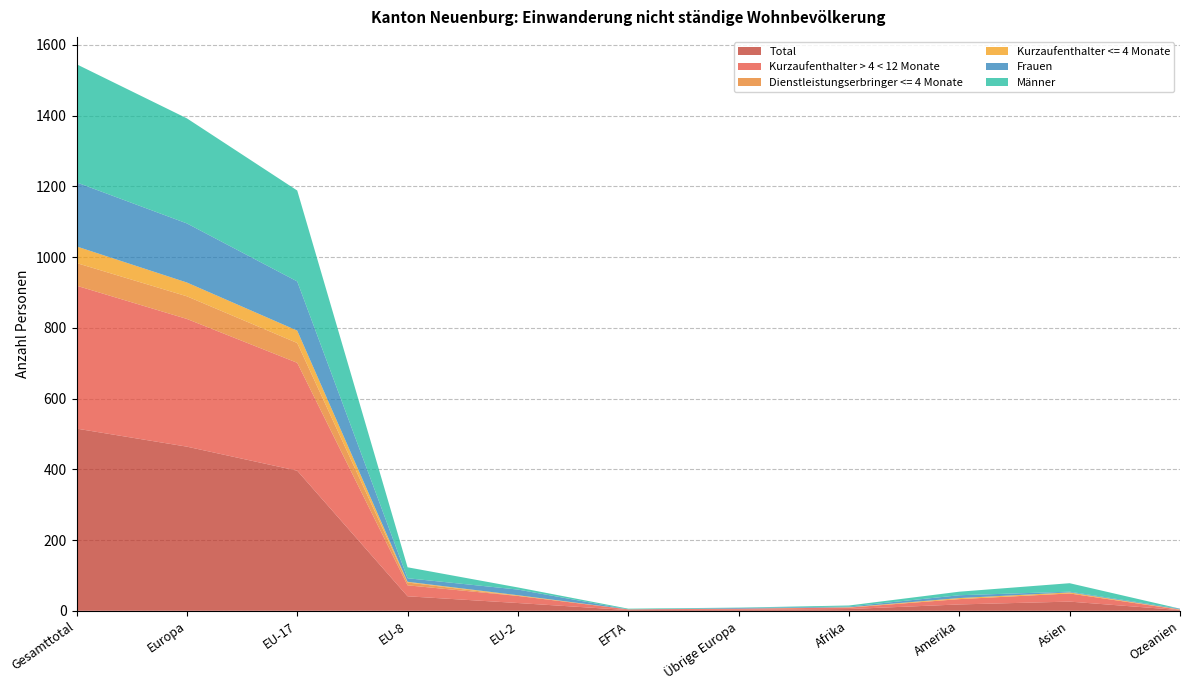

Reading left to right, transcribe all the data shown in this chart.

Total: 515	464	396	41	22	2	3	5	18	26	2
Kurzaufenthalter > 4 < 12 Monate: 404	361	305	31	20	2	3	4	15	23	1
Dienstleistungserbringer <= 4 Monate: 64	64	56	8	0	0	0	0	0	0	0
Kurzaufenthalter <= 4 Monate: 47	39	35	2	2	0	0	1	3	3	1
Frauen: 181	167	139	10	16	0	2	2	8	2	2
Männer: 334	297	257	31	6	2	1	3	10	24	0